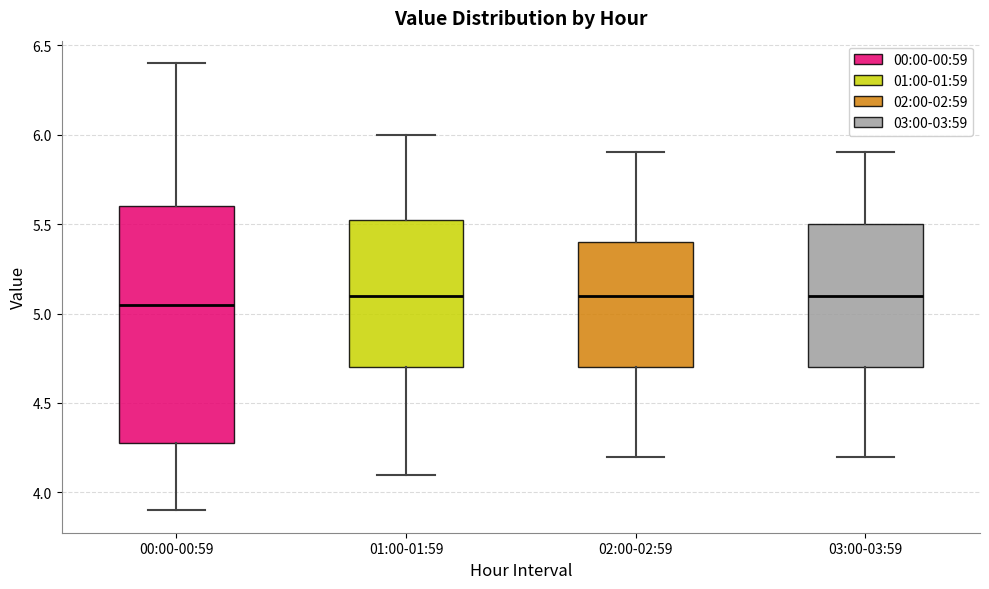

Comparing the boxes themselves (not the whiskers), which one is the tallest?

00:00-00:59